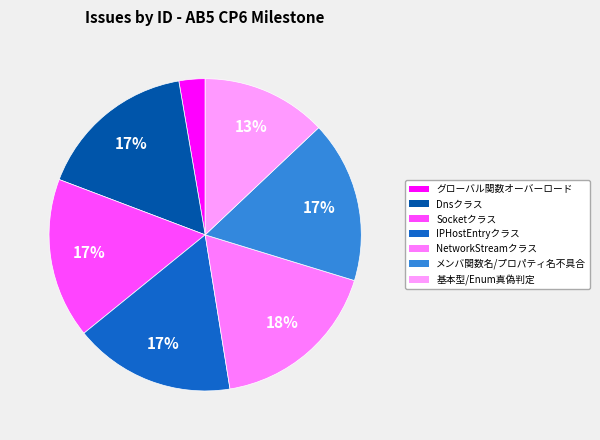

How many segments does this pie chart have?

7